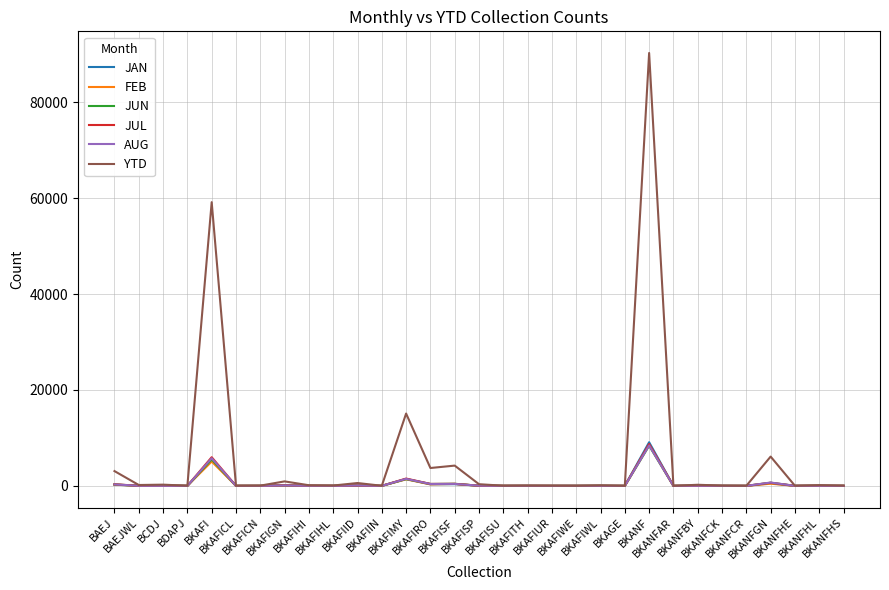

Which series has the largest range (max minus min)?

YTD